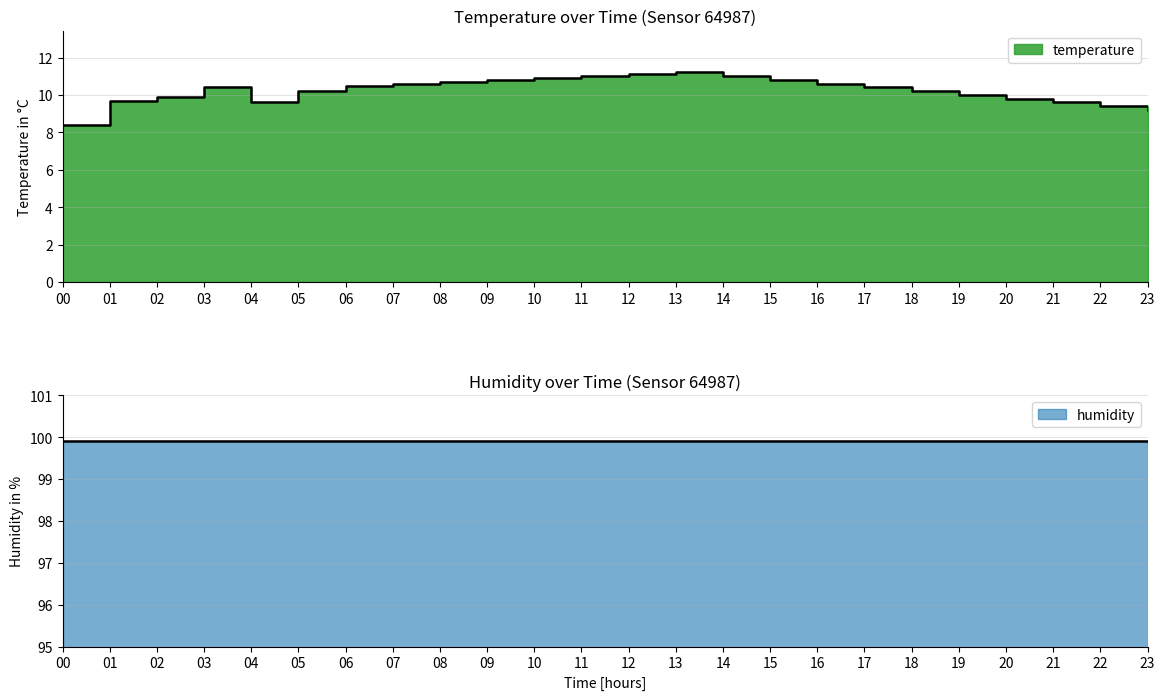

True or false: the data has more than 2 interior local peaks.

False